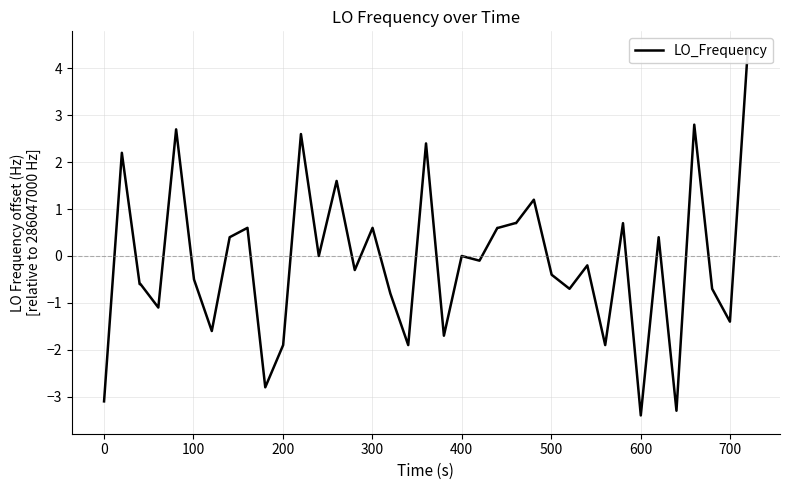

How many values are below 0?

21